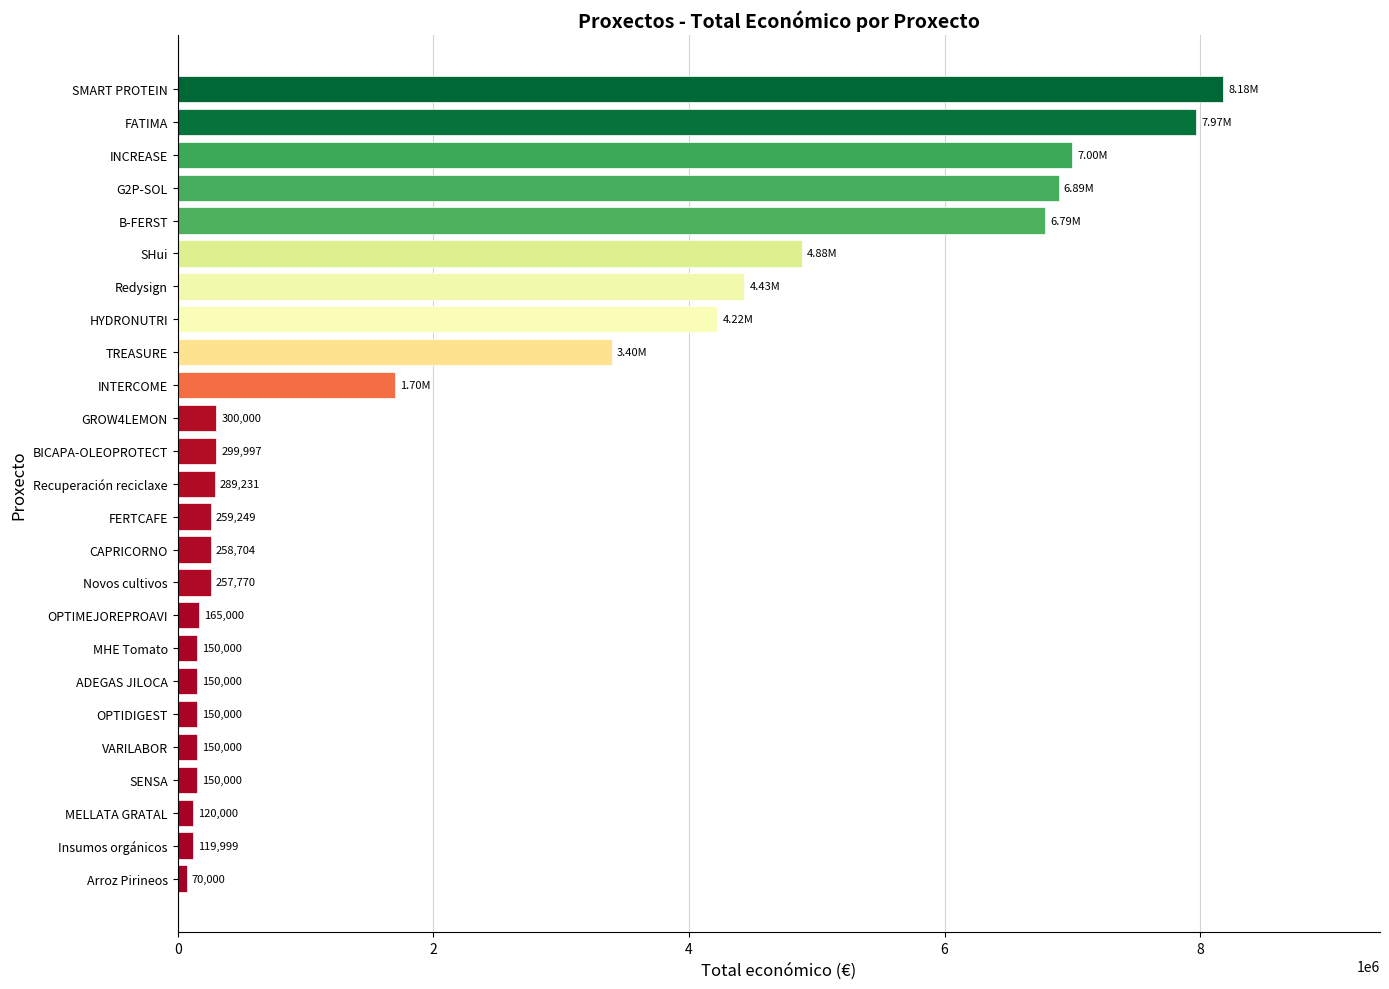

What is the difference between the maximum and second lowest values?

8059215